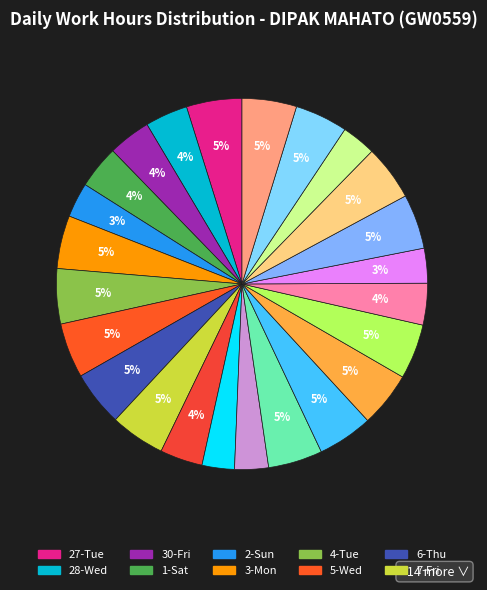

How many segments does this pie chart have?

24